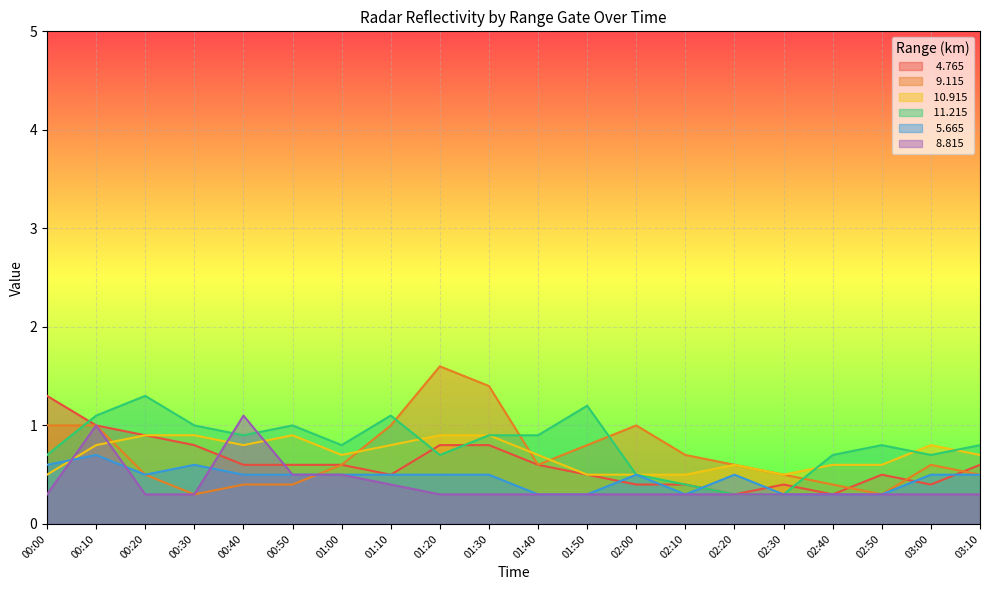

True or false:   9.115 and   8.815 cross at least once.

True